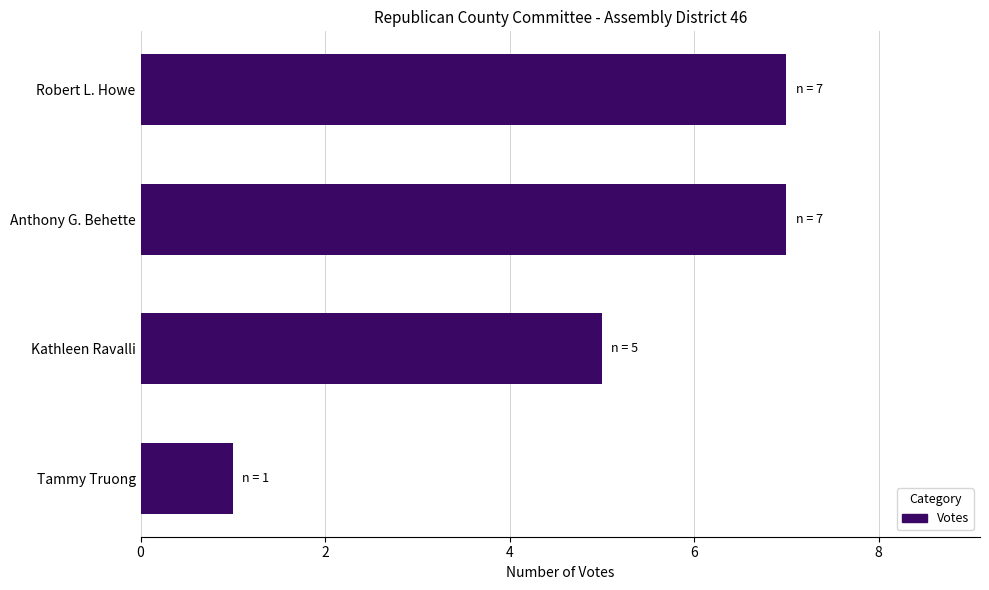

Does the chart contain any negative values?

No